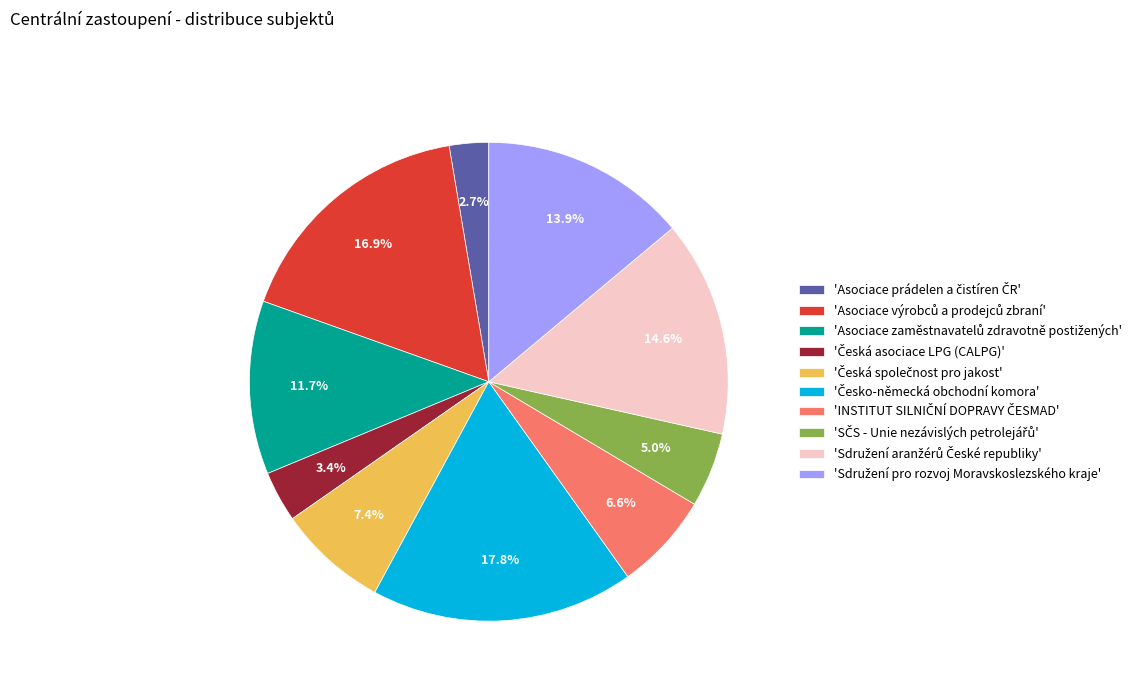

Is there any slice that represents more than half of the pie?

No